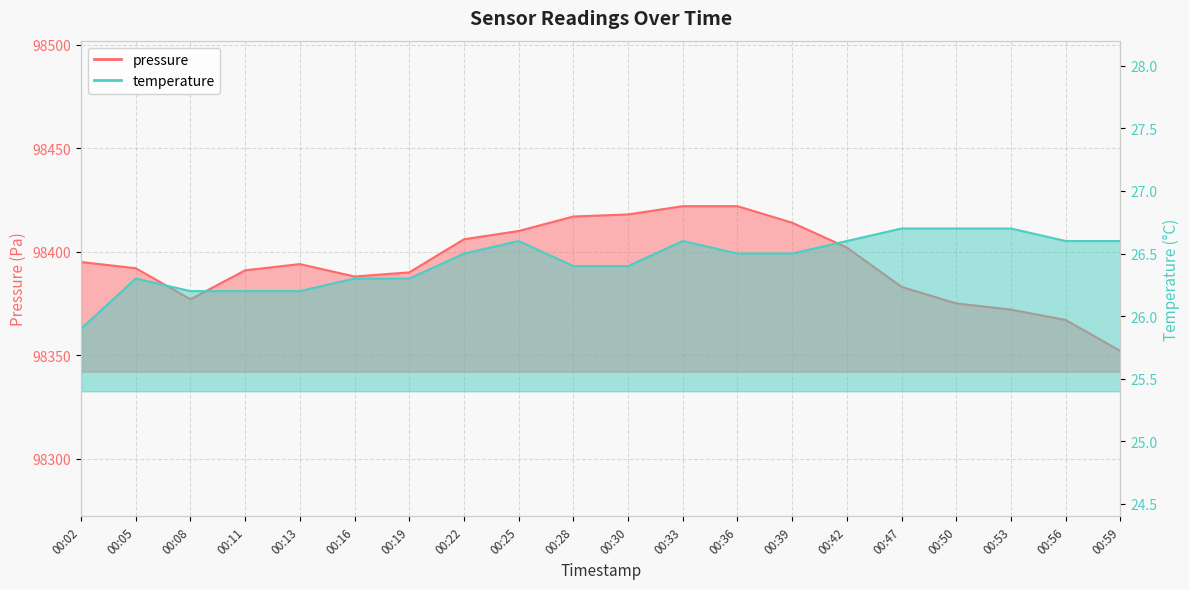

Which series changed the most between 00:42 and 00:50?

pressure